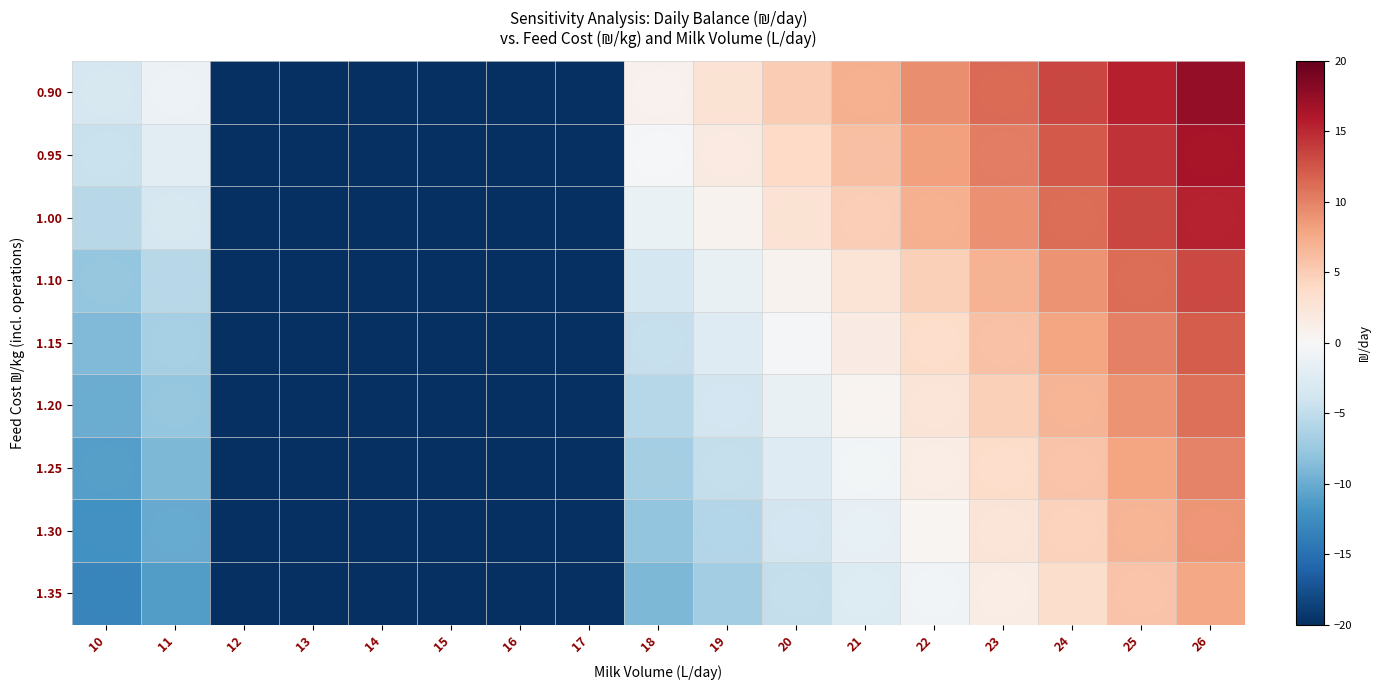

At 18, list the series in order from largest to smallest.

0.90, 0.95, 1.00, 1.10, 1.15, 1.20, 1.25, 1.30, 1.35